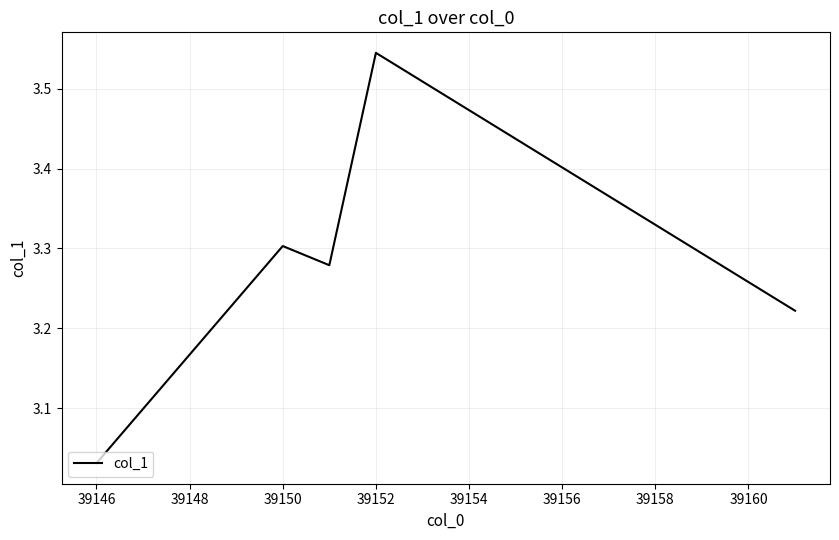

What is the sum of all values?

16.4